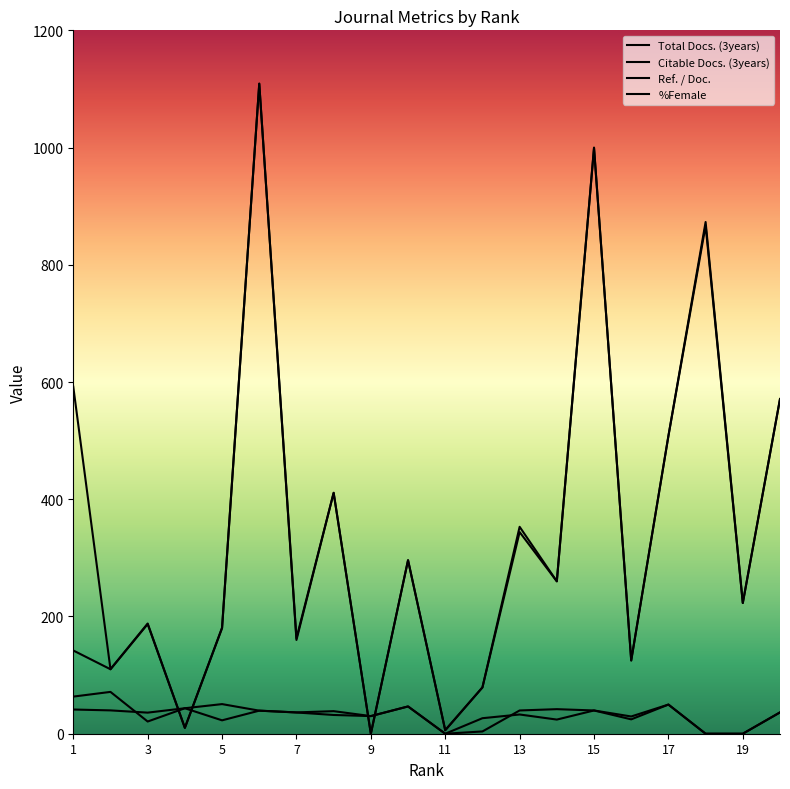

True or false: %Female has more than 0 points higher than both neighbors.

True